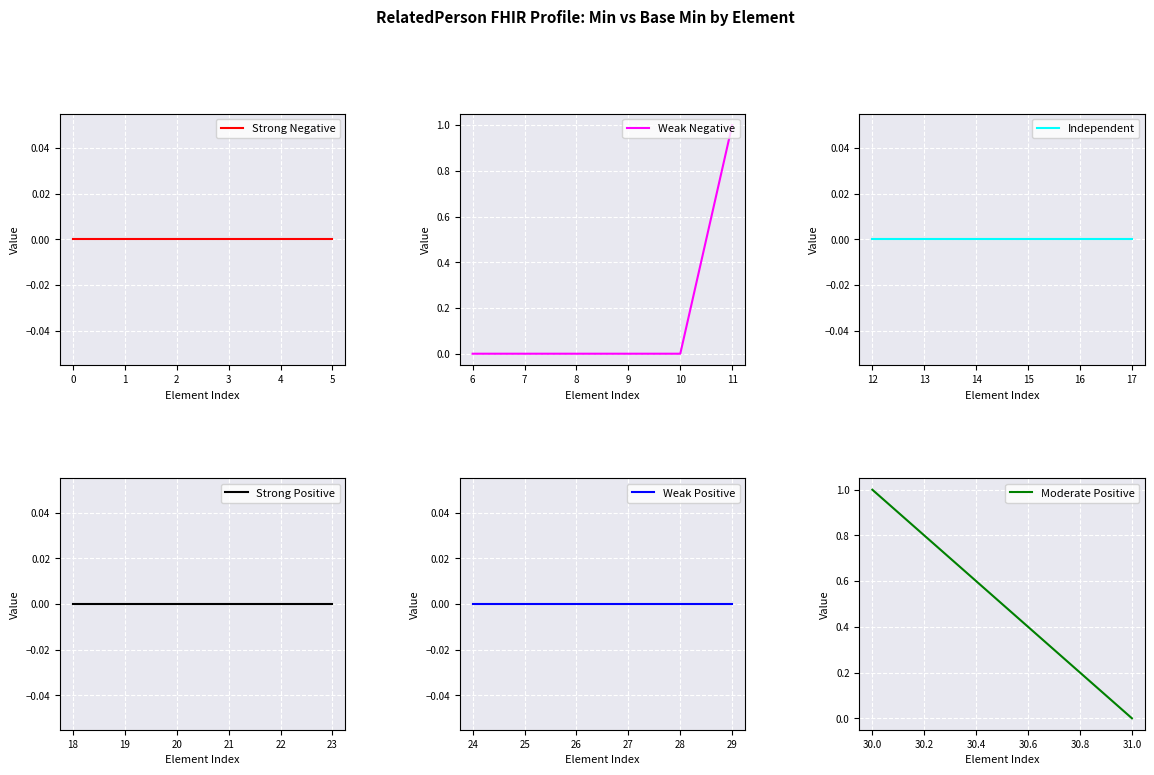

Is it true that Weak Negative equals -1 at 7?

False